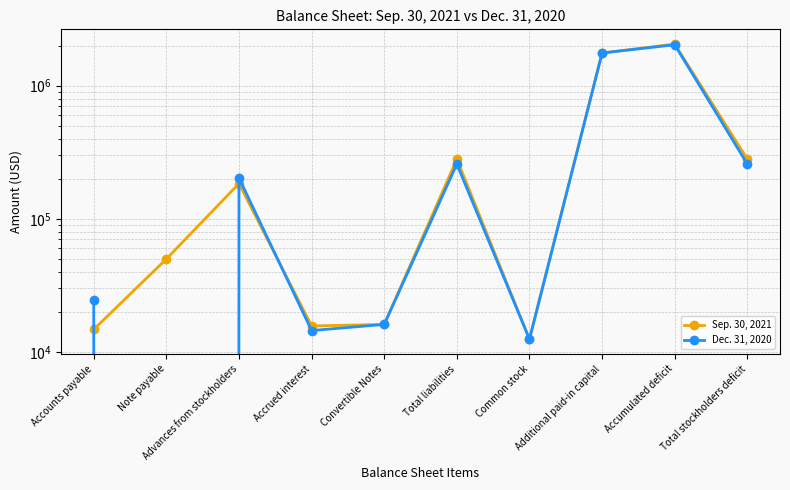

List the series in order of their peak value, highest first.

Sep. 30, 2021, Dec. 31, 2020